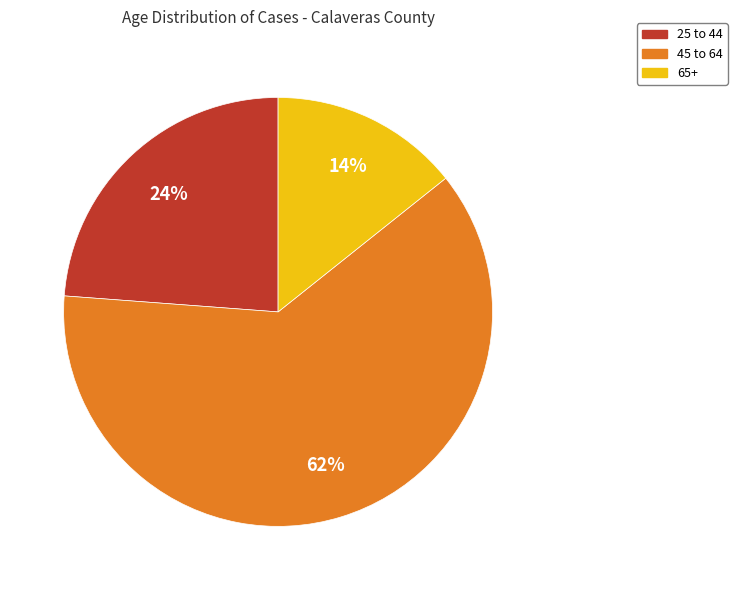

How many slices are in this pie chart?

3